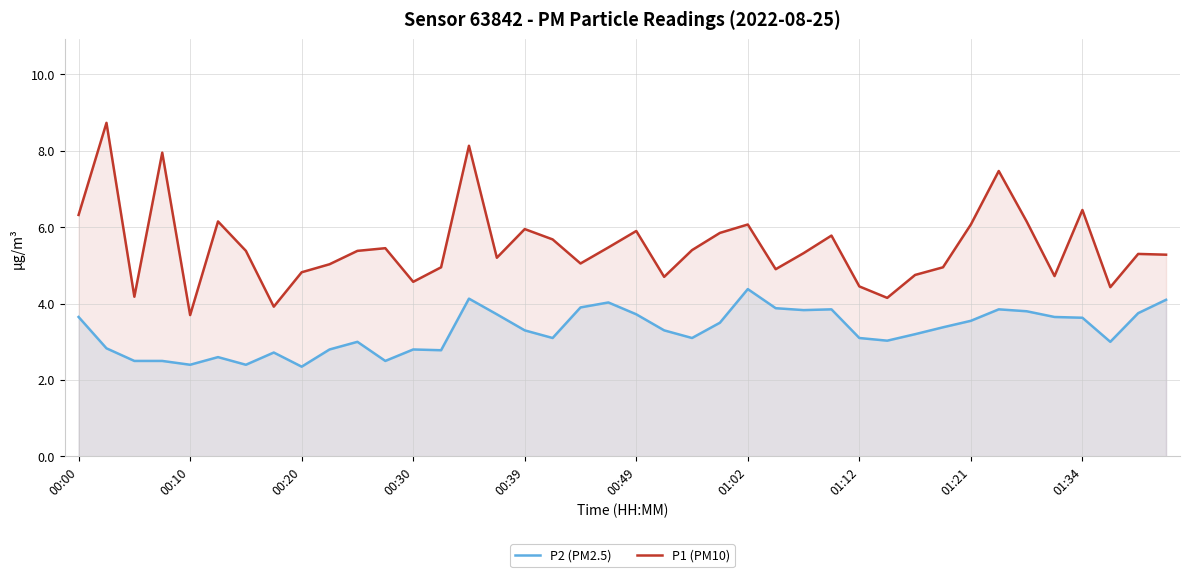

True or false: P1 (PM10) and P2 (PM2.5) intersect in this chart.

False